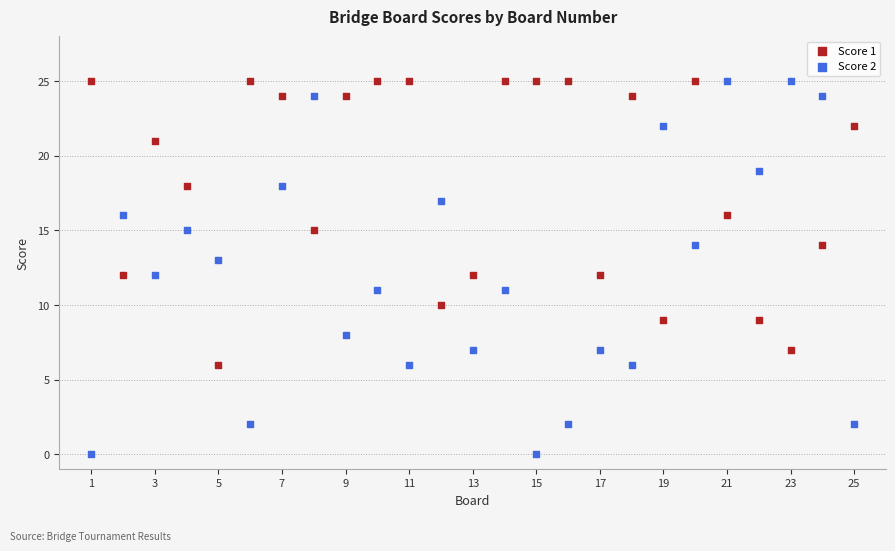

Which series has the largest Y range (max minus min)?

Score 2